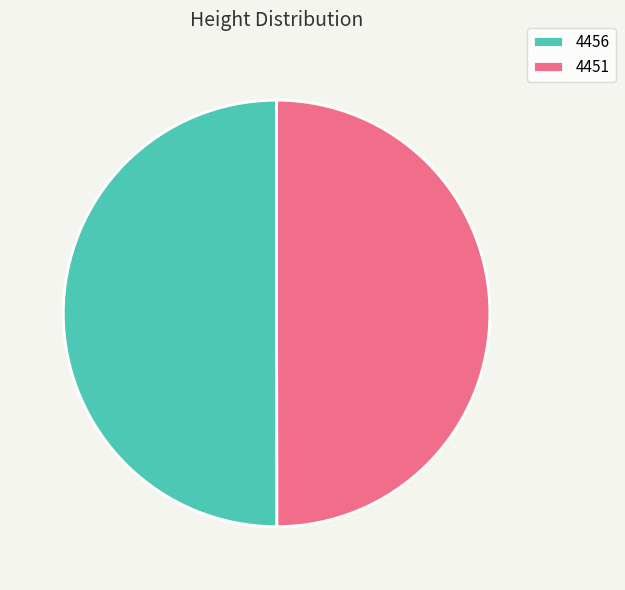

True or false: 4456 accounts for 39% of the total.

False